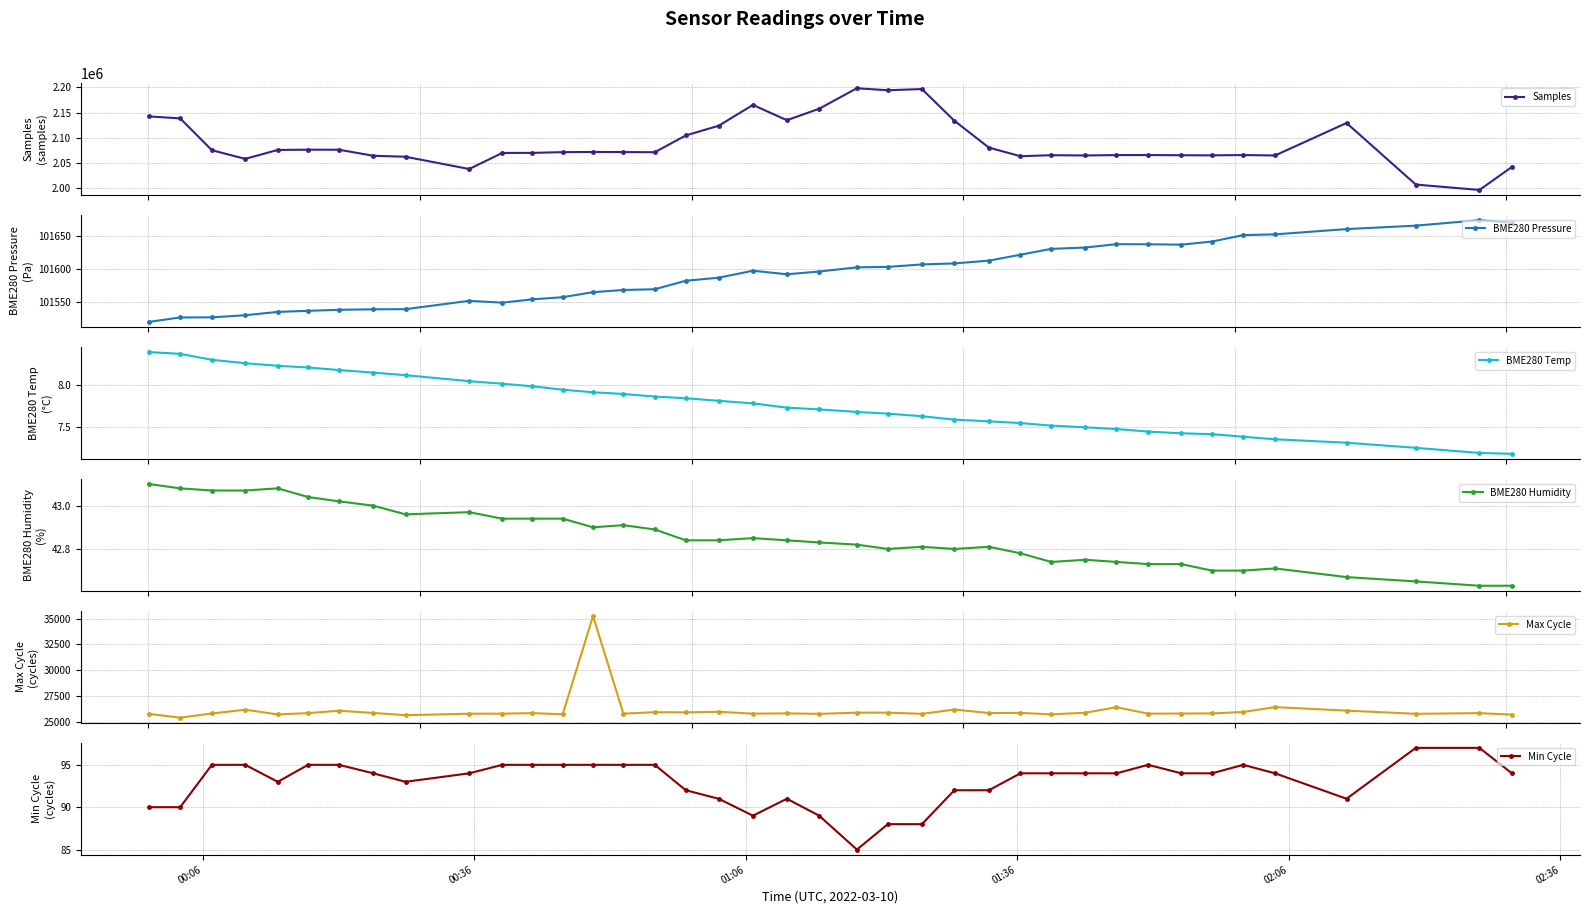

What is the value of the Samples point at the 21st from the left?

2157871